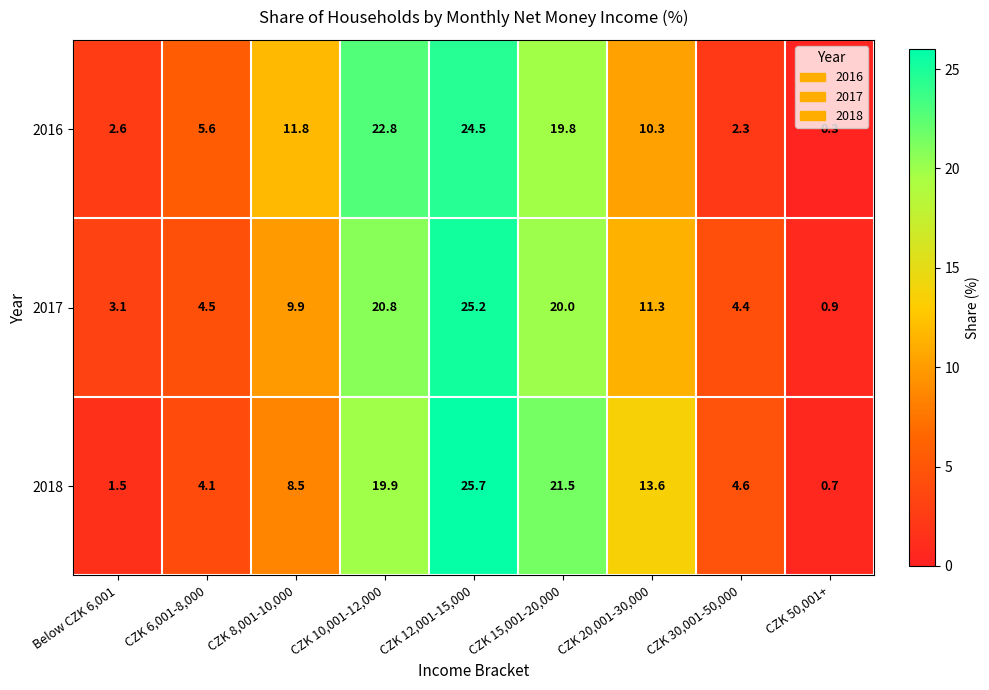

Count the number of data series in this chart.

3